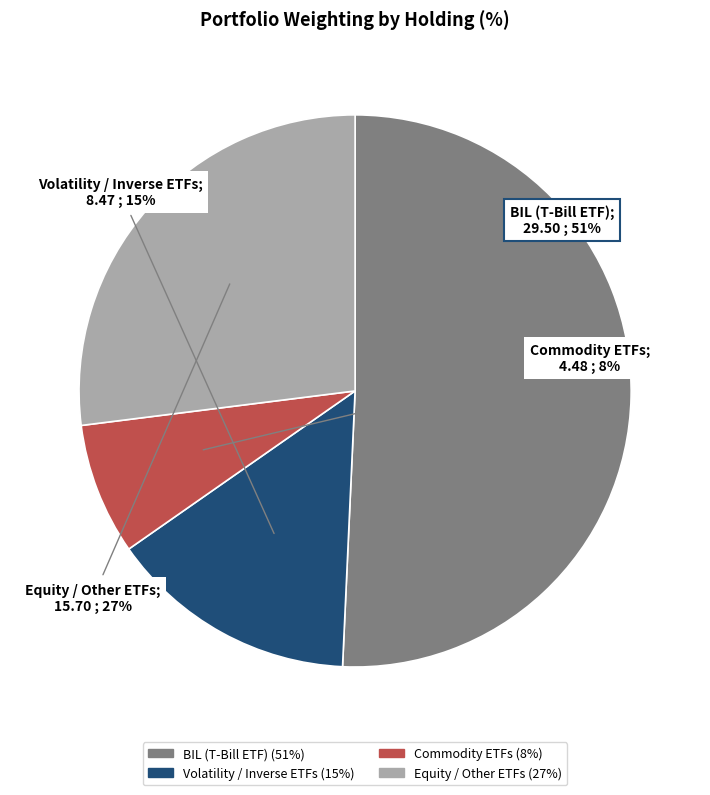

To the nearest percent, what is the difference between the largest and smallest slice percentages?

43%